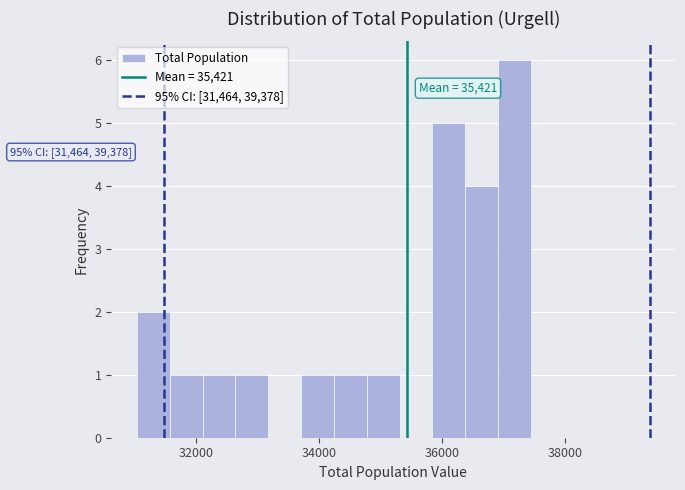

Around what value on the x-axis is the tallest bar? Give the approximate position of its centre, as read against the axis.

37200